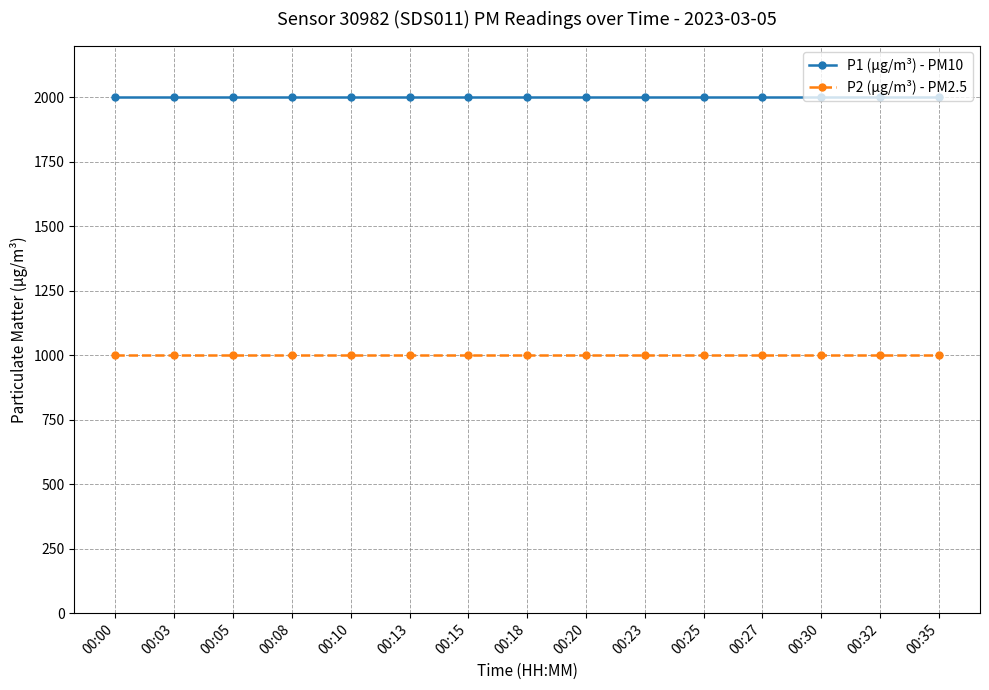

True or false: P1 (µg/m³) - PM10 and P2 (µg/m³) - PM2.5 cross at least once.

False